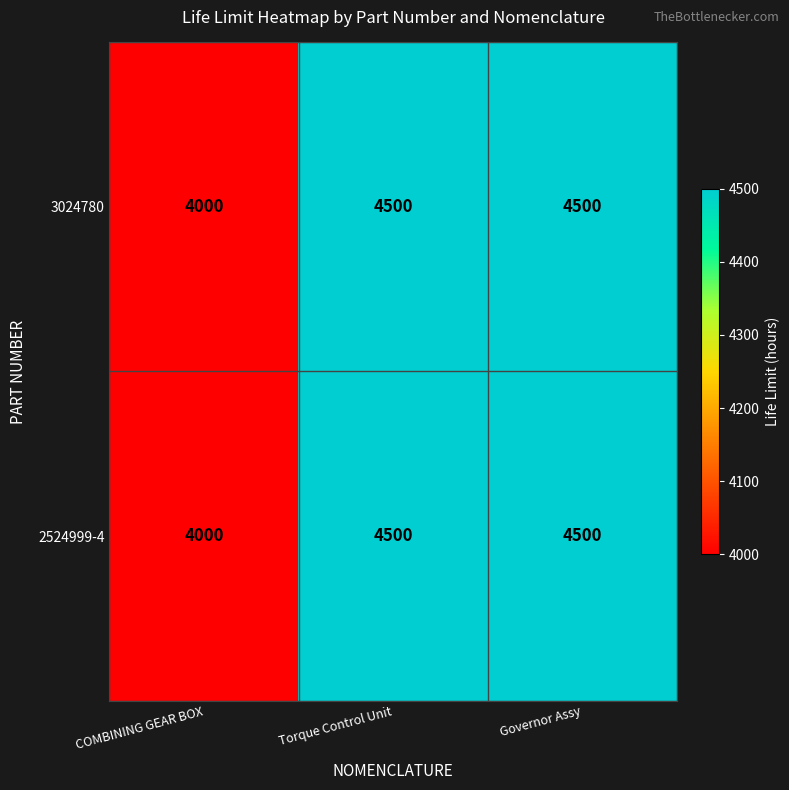

Is it true that 3024780 equals 2794 at Torque Control Unit?

False